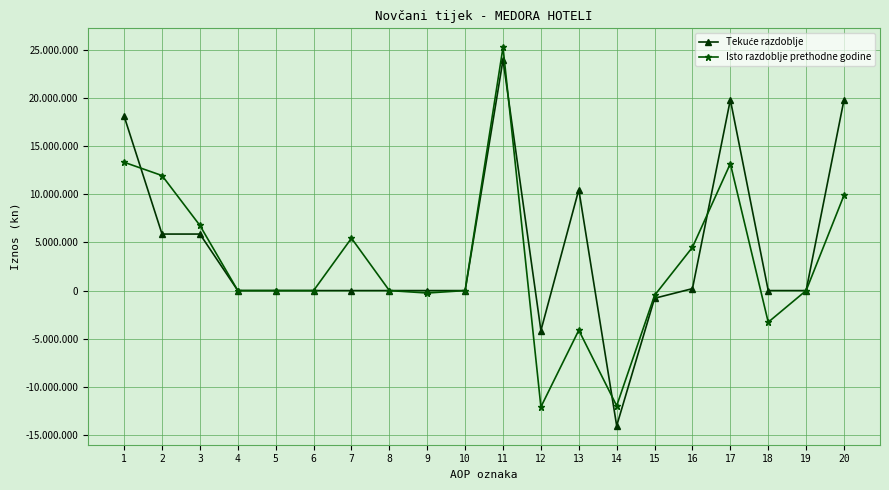

Does the chart have visible grid lines?

Yes